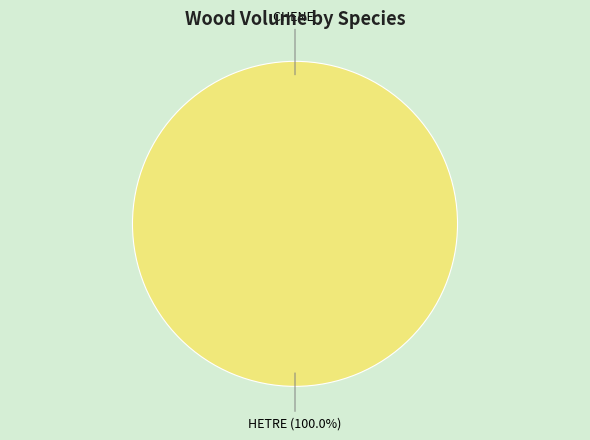

To the nearest percent, what is the combined percentage of CHENE and HETRE?

100%